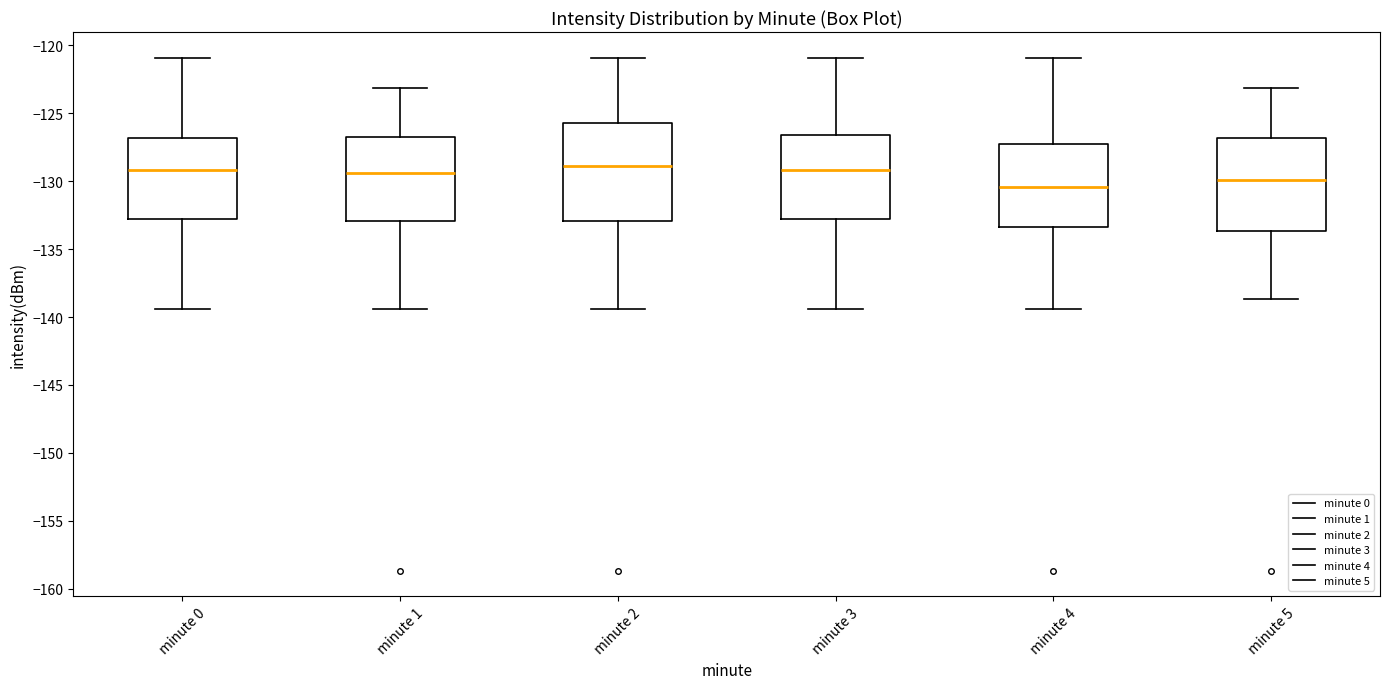

Where does the median line of the box for minute 5 sit on the y-axis? The values are not printed on the chart, so give them approximately, as read against the axis.

-130.0